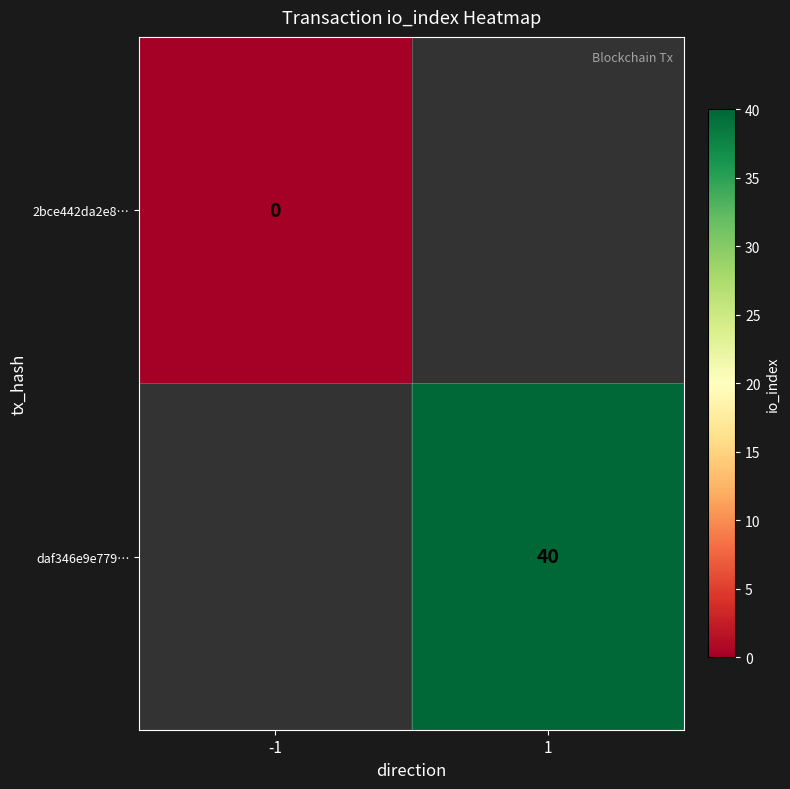

The value of daf346e9e779… at 1 is 14. True or false?

False